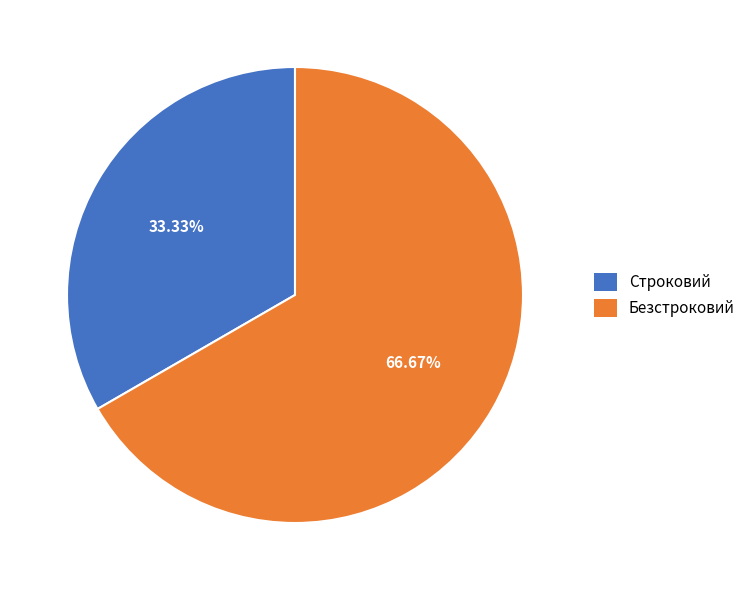

What portion of the pie excludes Безстроковий?

33.3%